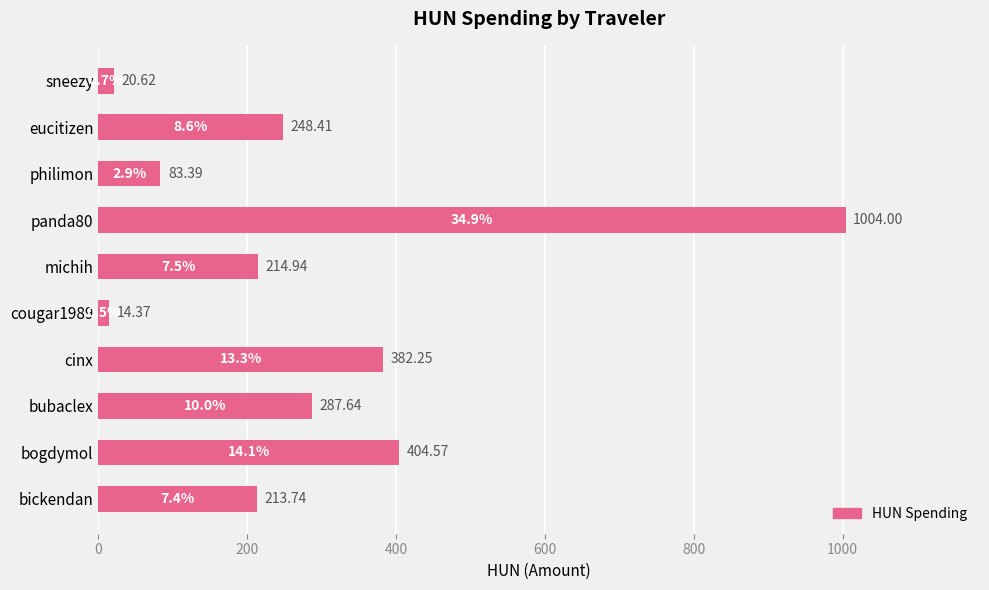

How many categories are shown in the chart?

10